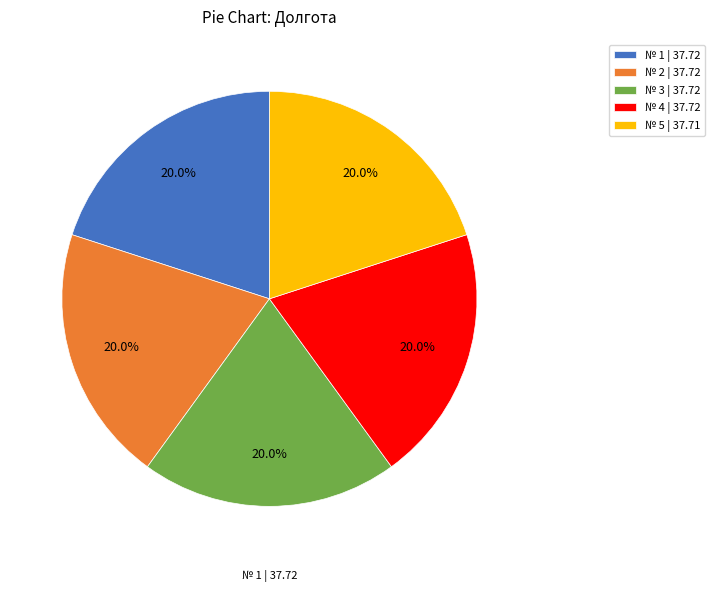

What is the ratio of the value at № 5 | 37.71 to the value at № 3 | 37.72?

1.0